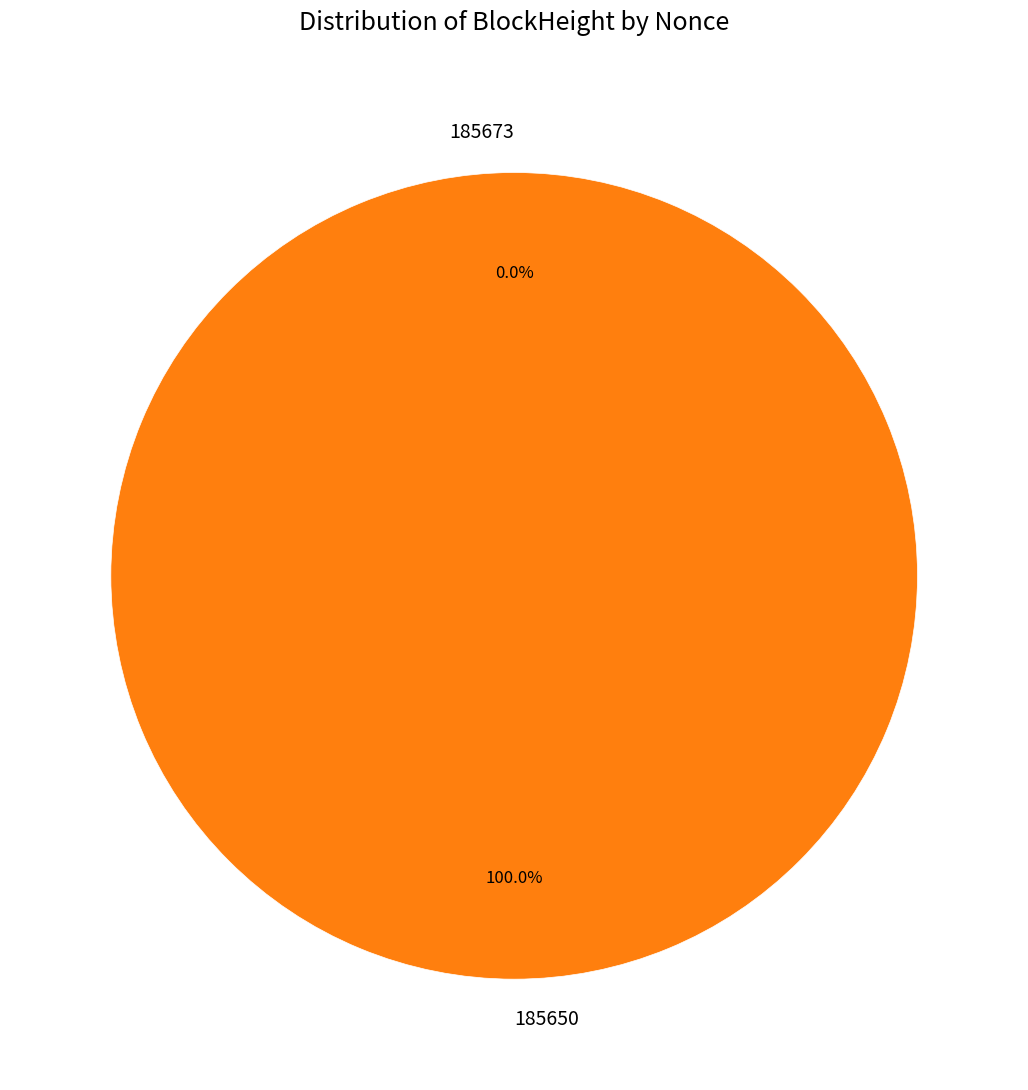

To the nearest percent, what is the combined percentage of 185650 and 185673?

100%